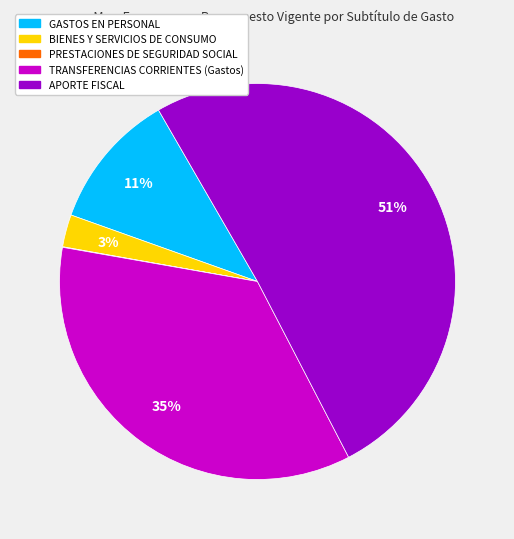

Which category accounts for the majority?

APORTE FISCAL